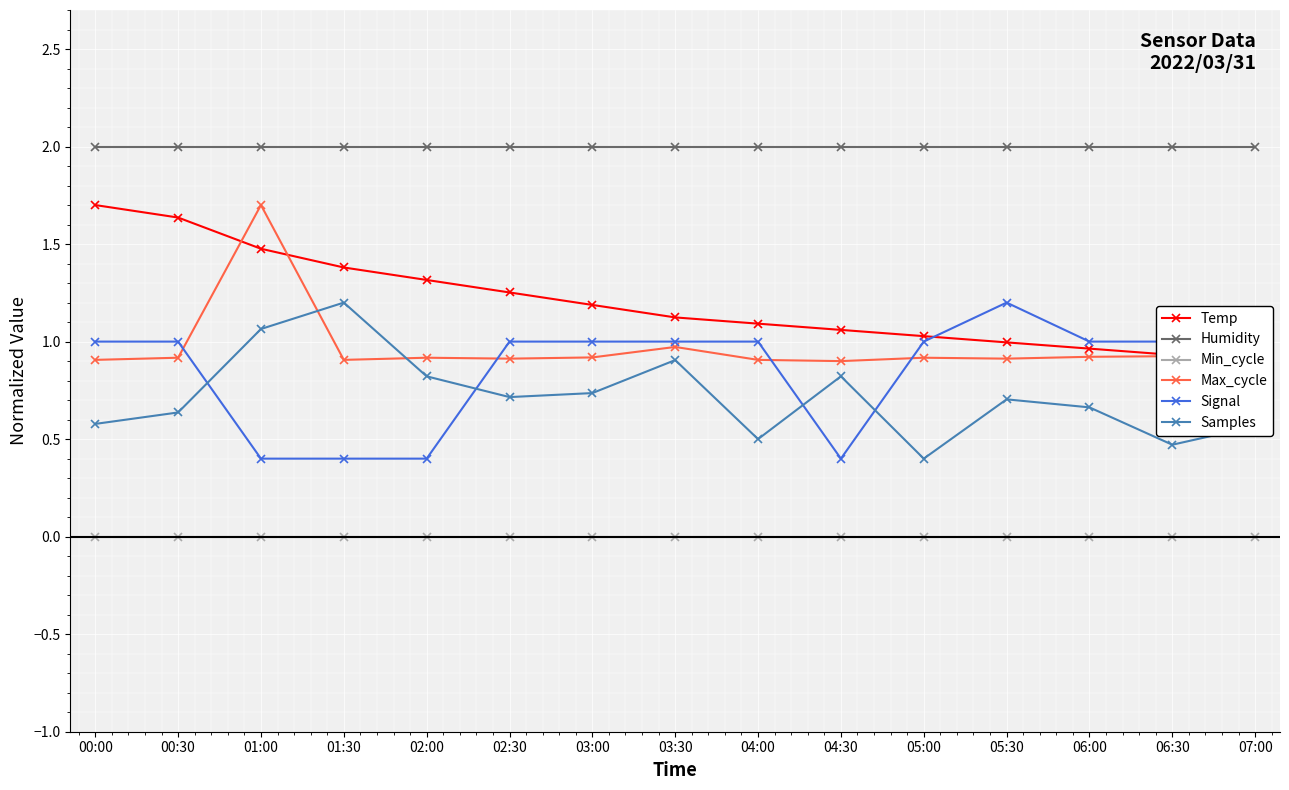

What is the difference between the Samples values at 02:00 and 03:00?

0.1